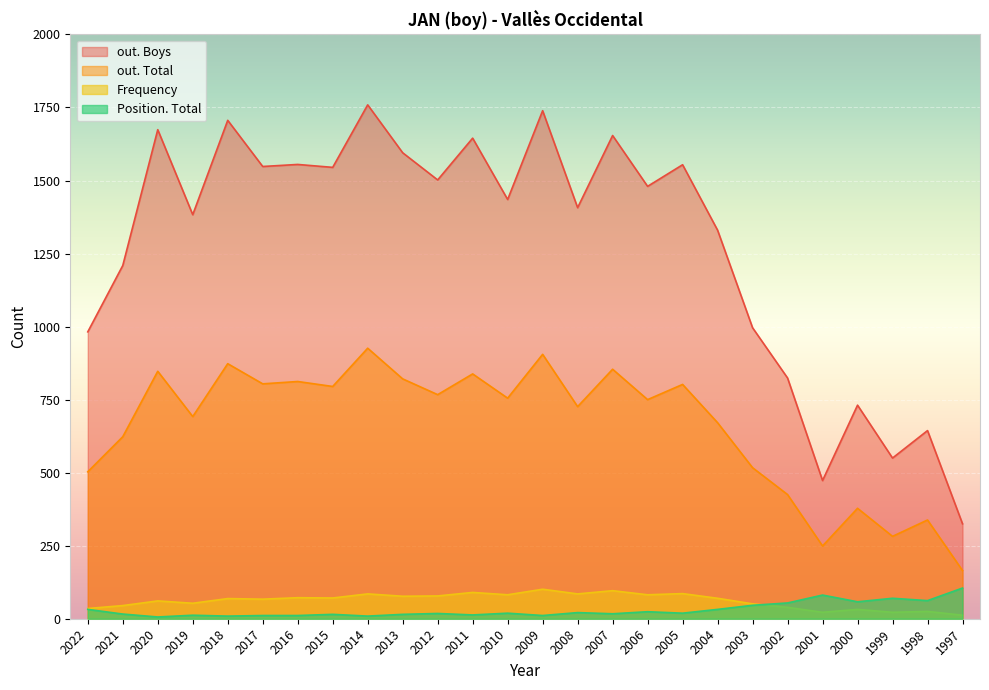

What is the value of the out. Boys point at the 24th from the left?

550